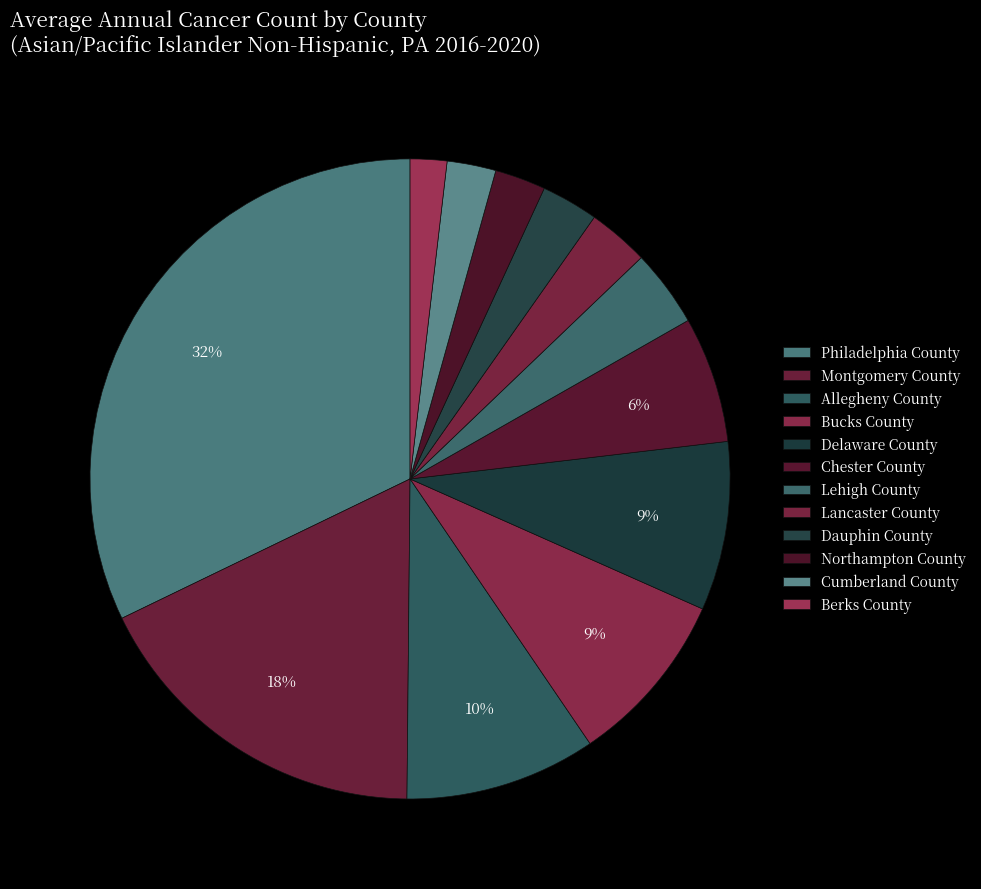

How many segments does this pie chart have?

12